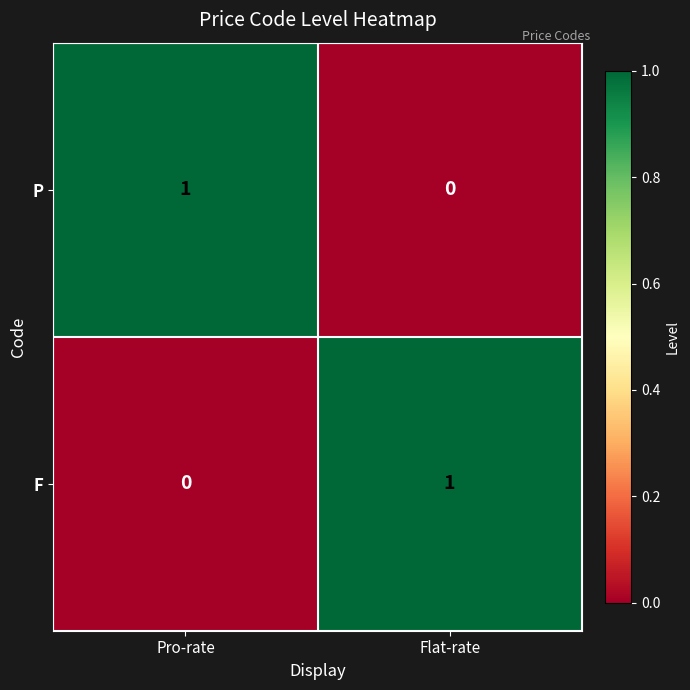

List the labels in order of P value, smallest first.

Flat-rate, Pro-rate